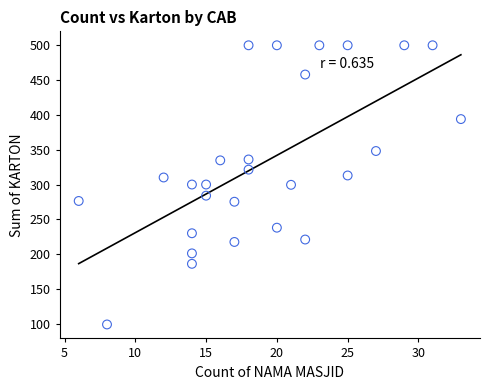

What is the range of Y values (max minus min)?

401.0